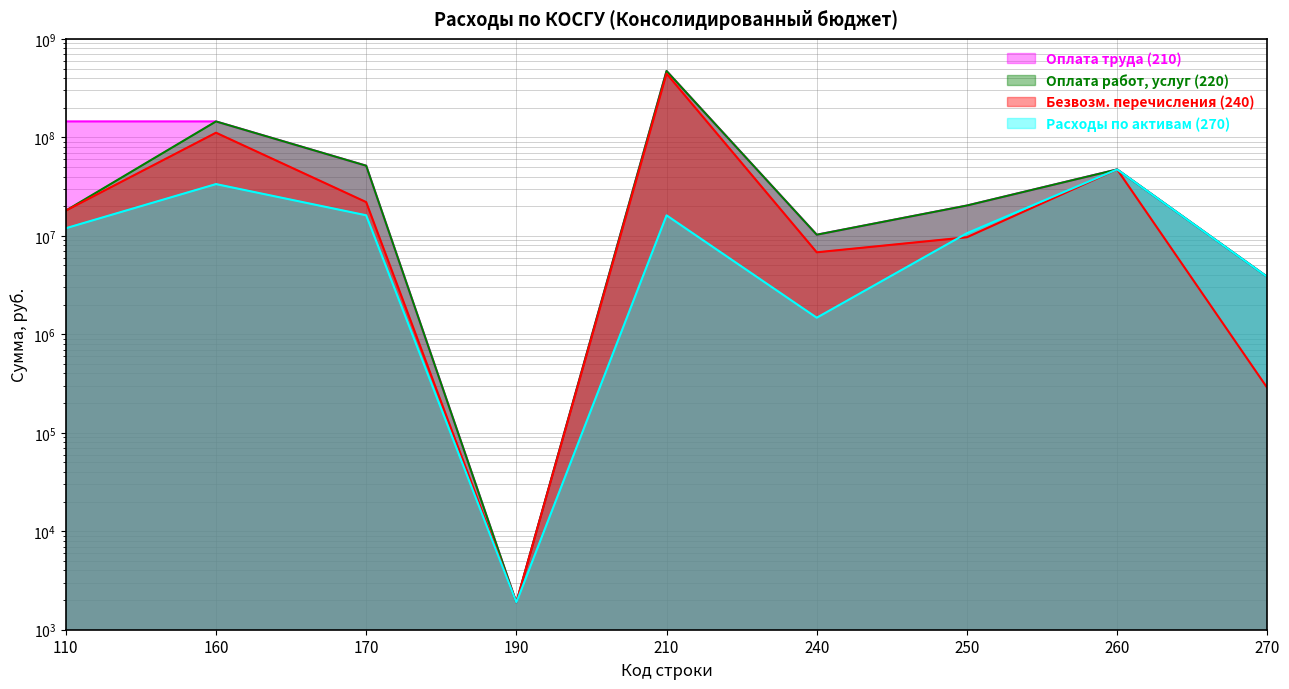

Does the chart display data point markers on the line(s)?

No